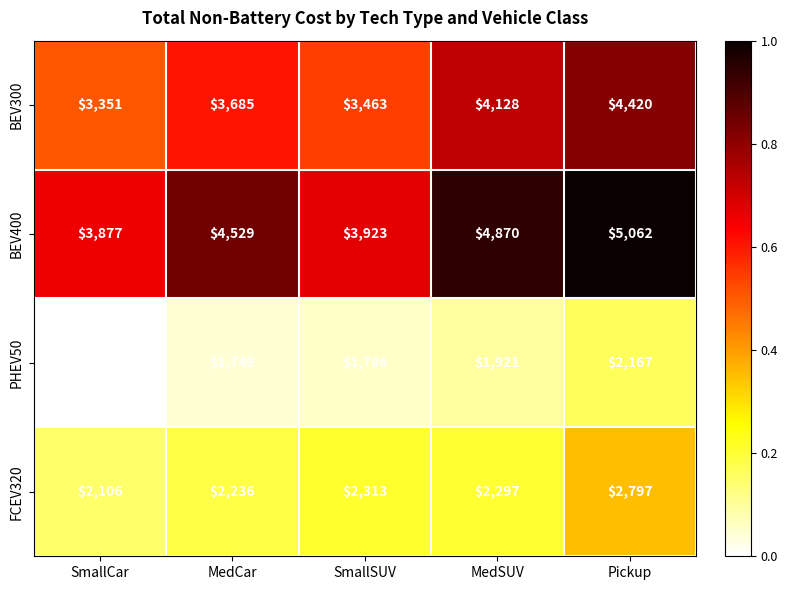

The BEV400 series shows 5542 at SmallCar. True or false?

False